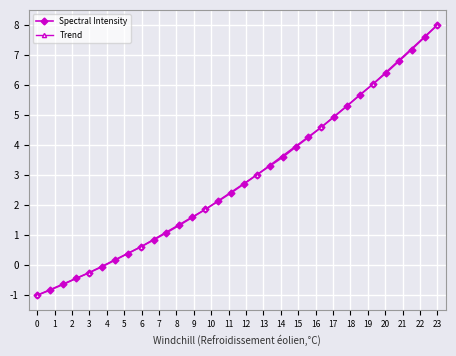

True or false: the data shows 0.5 at 220.3533.

False